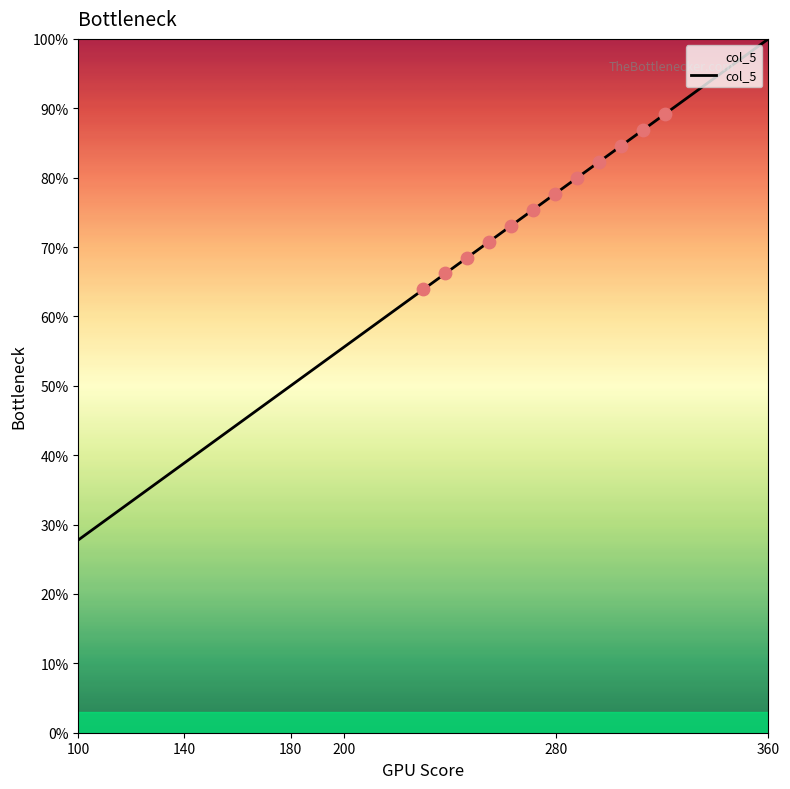

Between 140 and 180, which is larger?

180